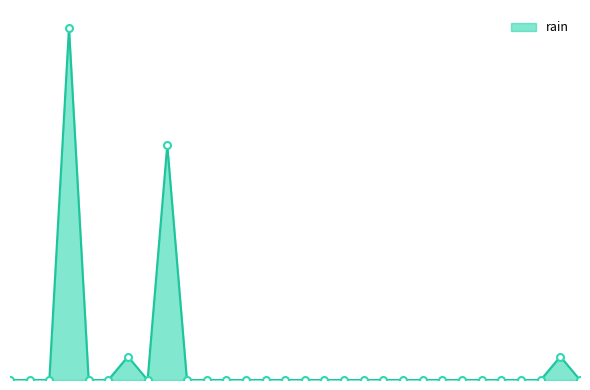

Rank the categories by value from lowest to highest.

2014-04-01, 2014-04-02, 2014-04-03, 2014-04-05, 2014-04-06, 2014-04-08, 2014-04-10, 2014-04-11, 2014-04-12, 2014-04-13, 2014-04-14, 2014-04-15, 2014-04-16, 2014-04-17, 2014-04-18, 2014-04-19, 2014-04-20, 2014-04-21, 2014-04-22, 2014-04-23, 2014-04-24, 2014-04-25, 2014-04-26, 2014-04-27, 2014-04-28, 2014-04-30, 2014-04-07, 2014-04-29, 2014-04-09, 2014-04-04